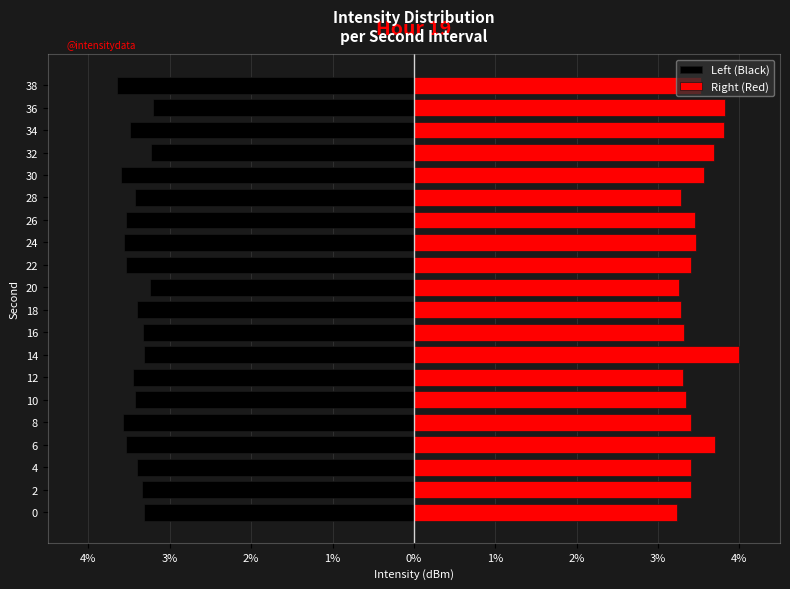

Does the chart contain any negative values?

Yes